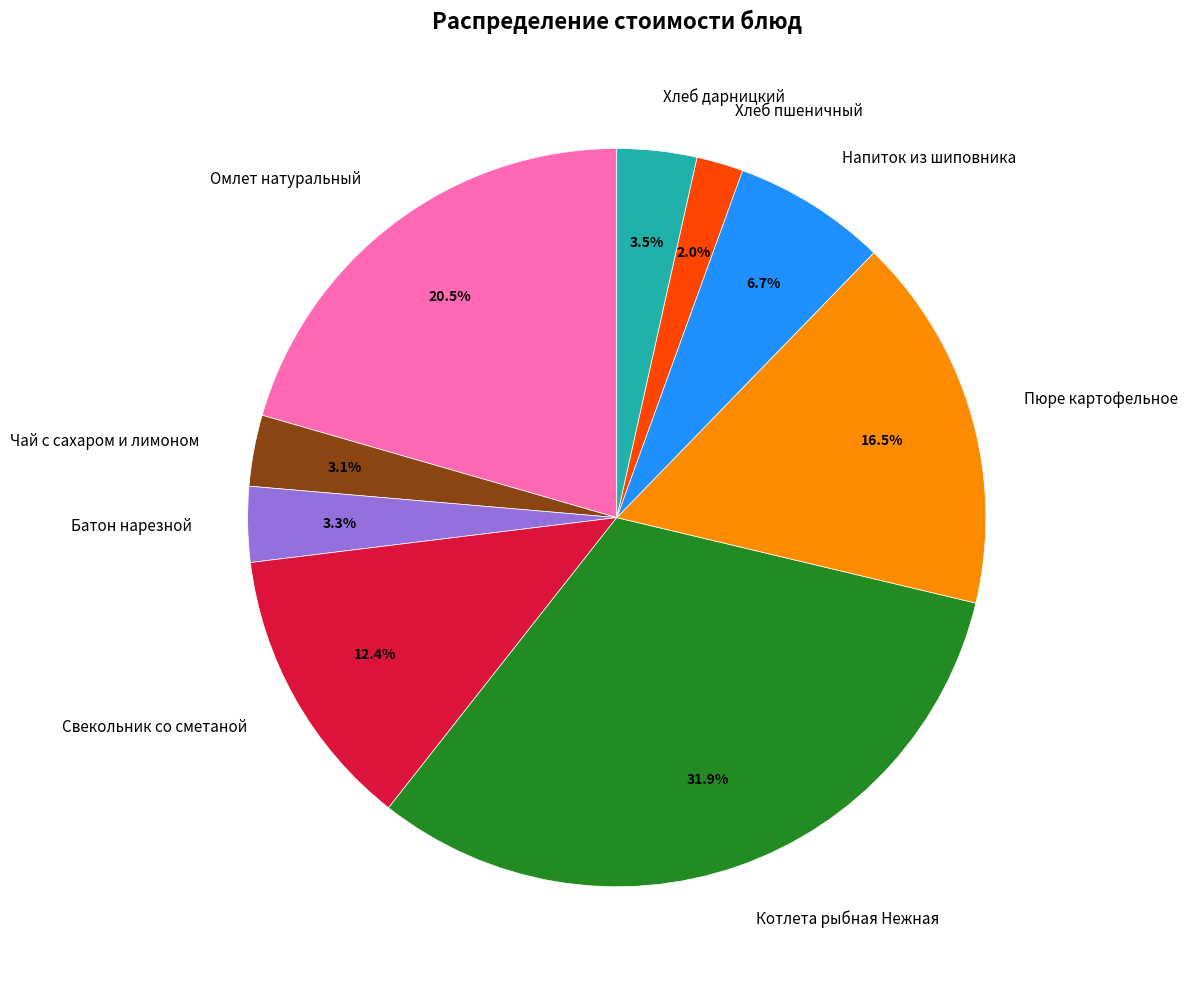

Count the number of slices in the pie.

9